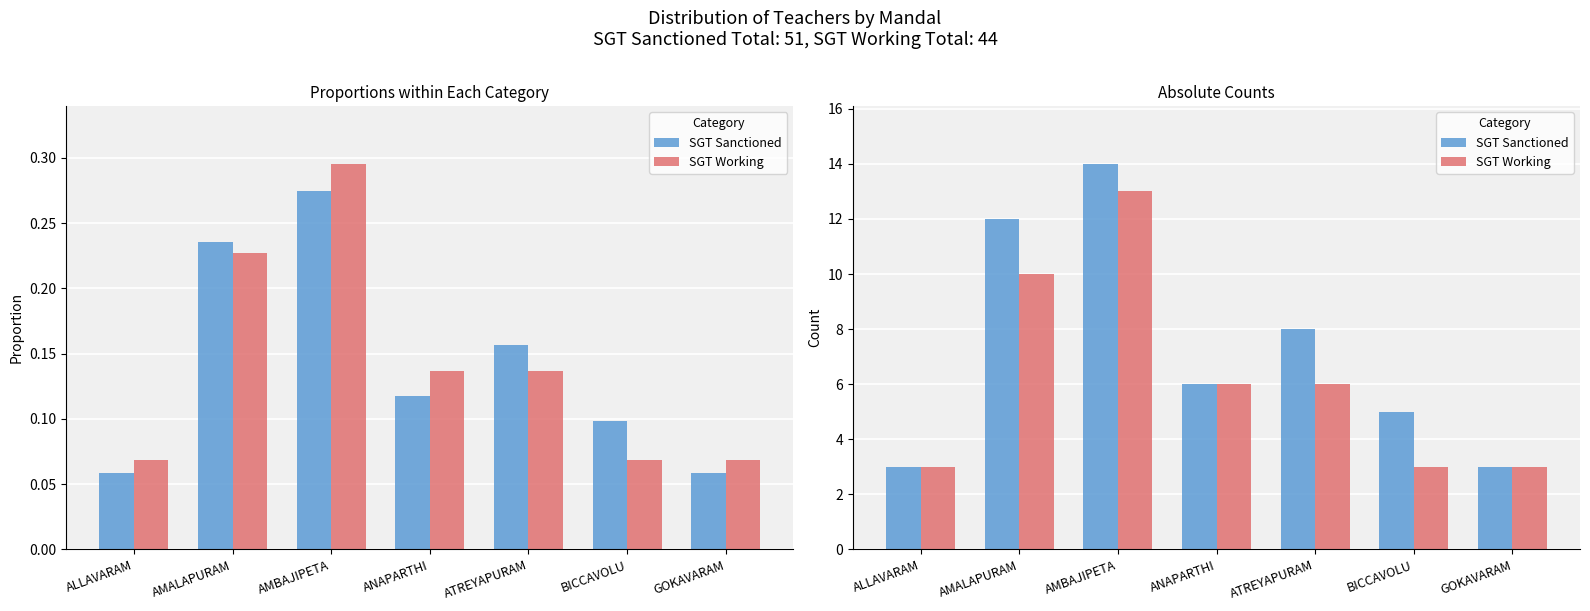

At how many categories does at least one series exceed 11?

2